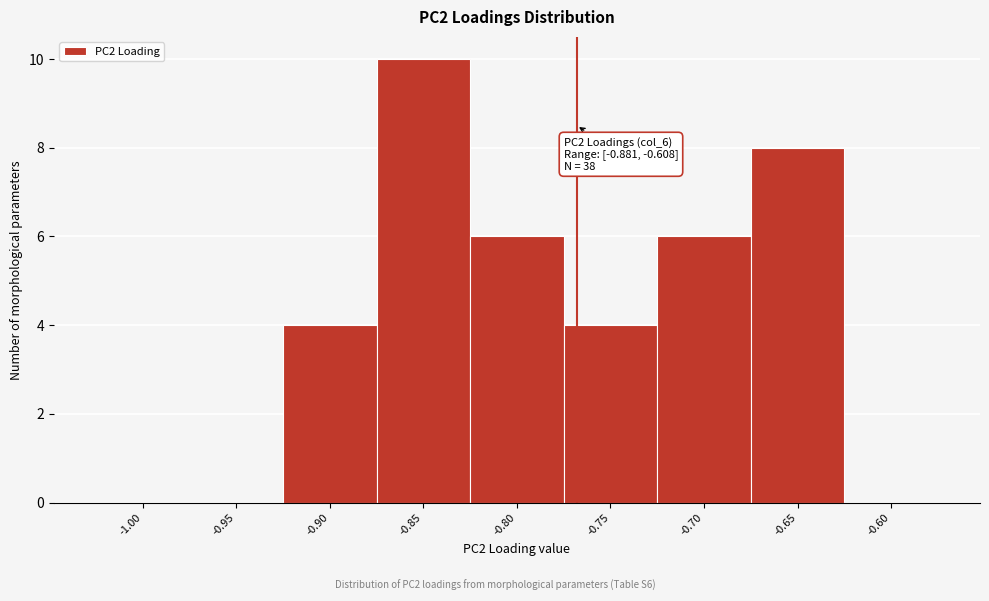

Reading left to right, transcribe all the data shown in this chart.

-1.00=0	-0.95=0	-0.90=4	-0.85=10	-0.80=6	-0.75=4	-0.70=6	-0.65=8	-0.60=0